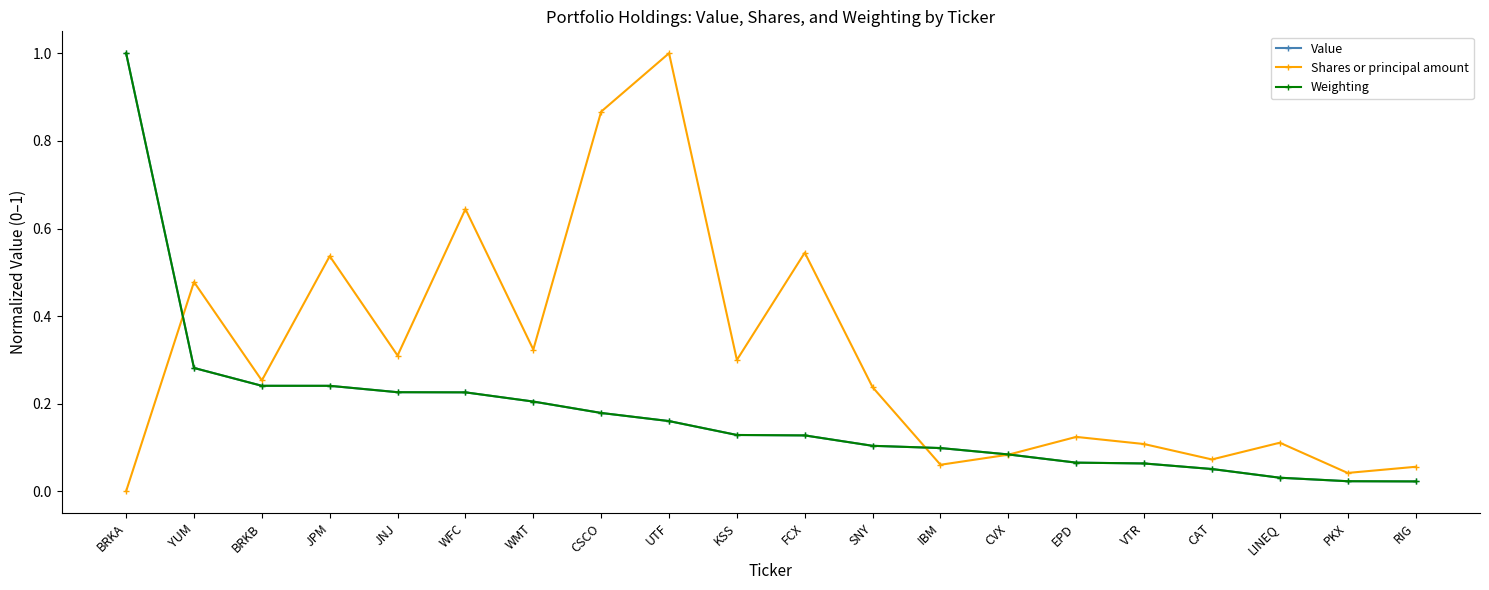

Is it true that Shares or principal amount equals 0.1 at IBM?

True